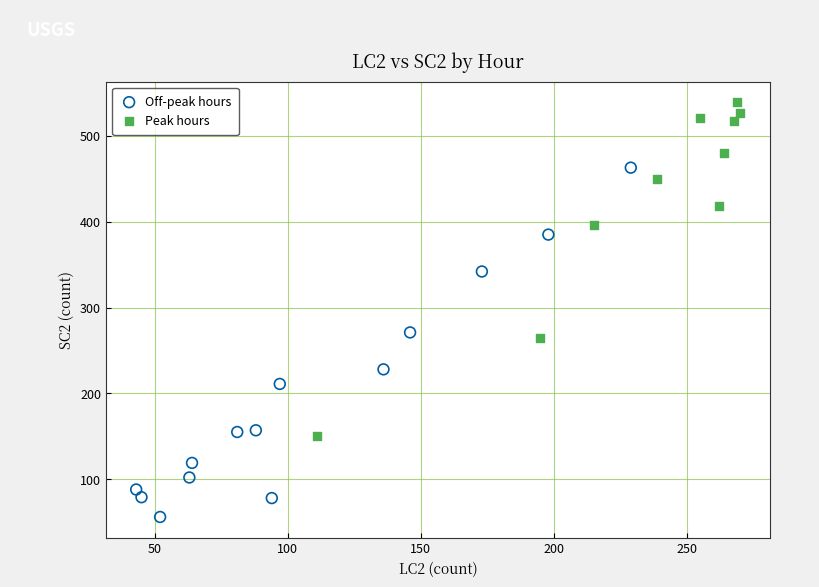

Which series has the largest Y range (max minus min)?

Off-peak hours